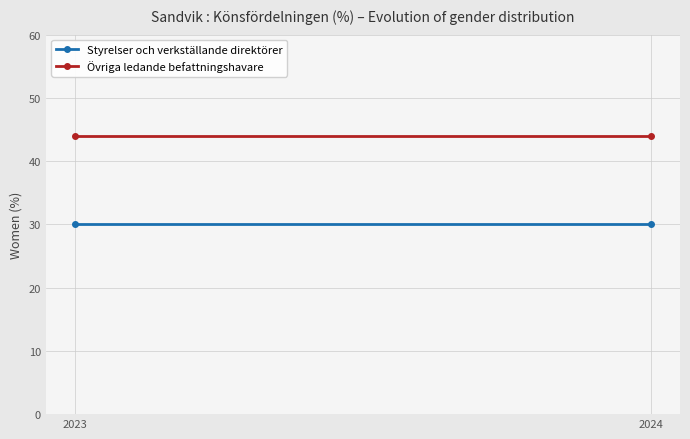

Count the number of data series in this chart.

2